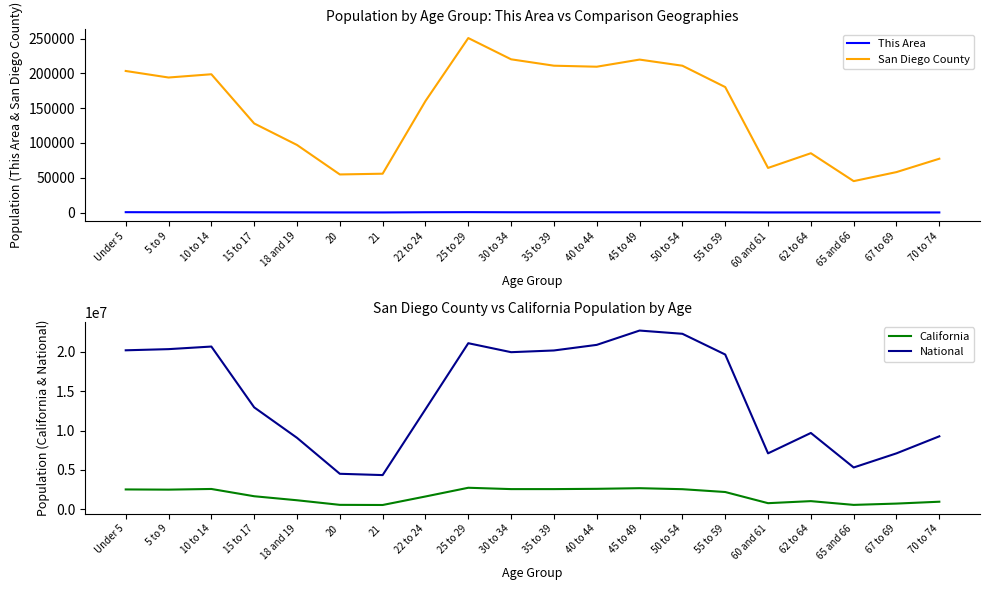

What position from the right is 18 and 19?

16